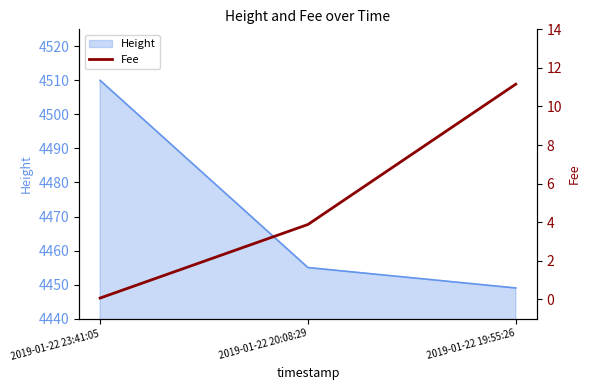

How many categories are shown in the chart?

3